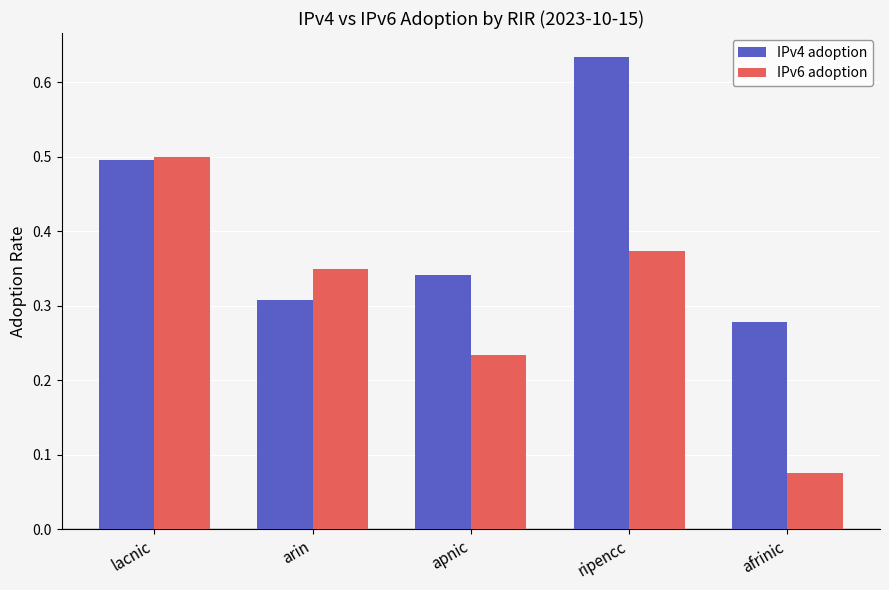

The value of IPv4 adoption at lacnic is 0.8. True or false?

False